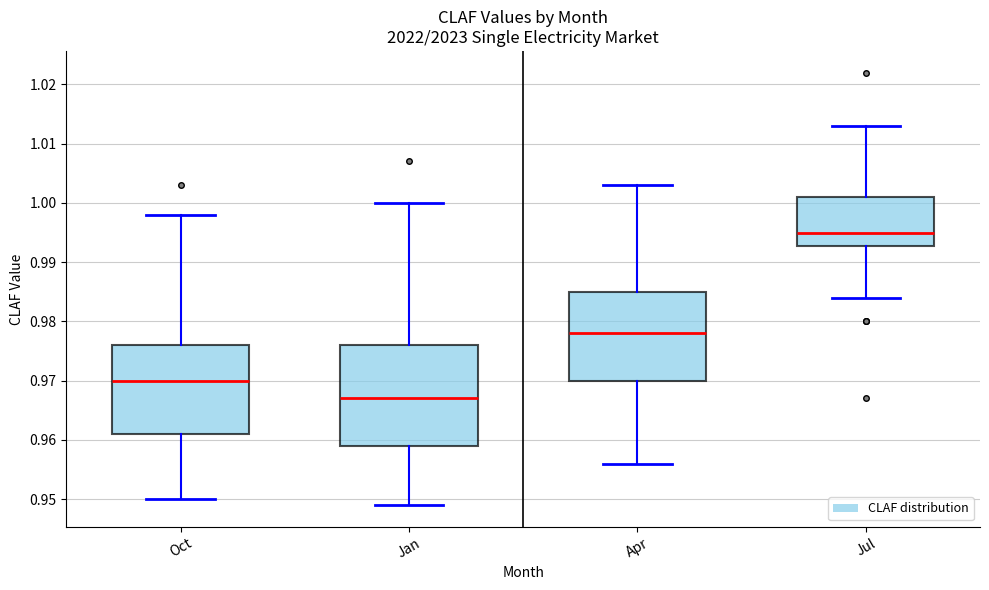

Reading left to right, read every box against the y-axis: the position of its median line, the range the box covers, and the ends of its whiskers. The values are not printed on the chart, so give them approximately, as read against the axis.

Oct: median 0.970, box 0.961 to 0.976, whiskers 0.950 to 0.998
Jan: median 0.967, box 0.959 to 0.976, whiskers 0.949 to 1.000
Apr: median 0.978, box 0.970 to 0.985, whiskers 0.956 to 1.003
Jul: median 0.995, box 0.993 to 1.001, whiskers 0.984 to 1.013